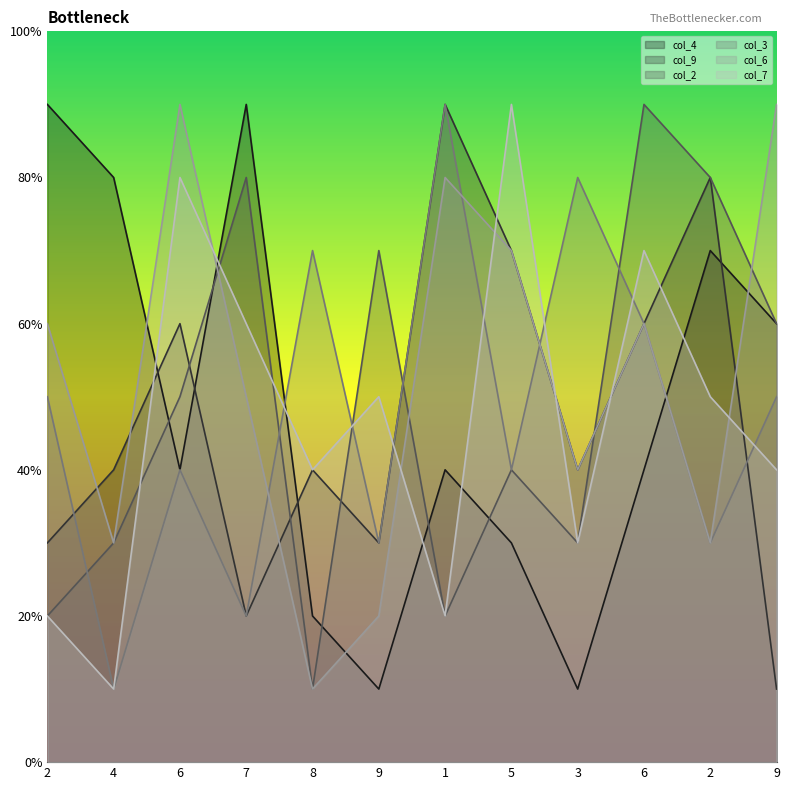

Where do col_9 and col_7 first cross each other?

4 and 6